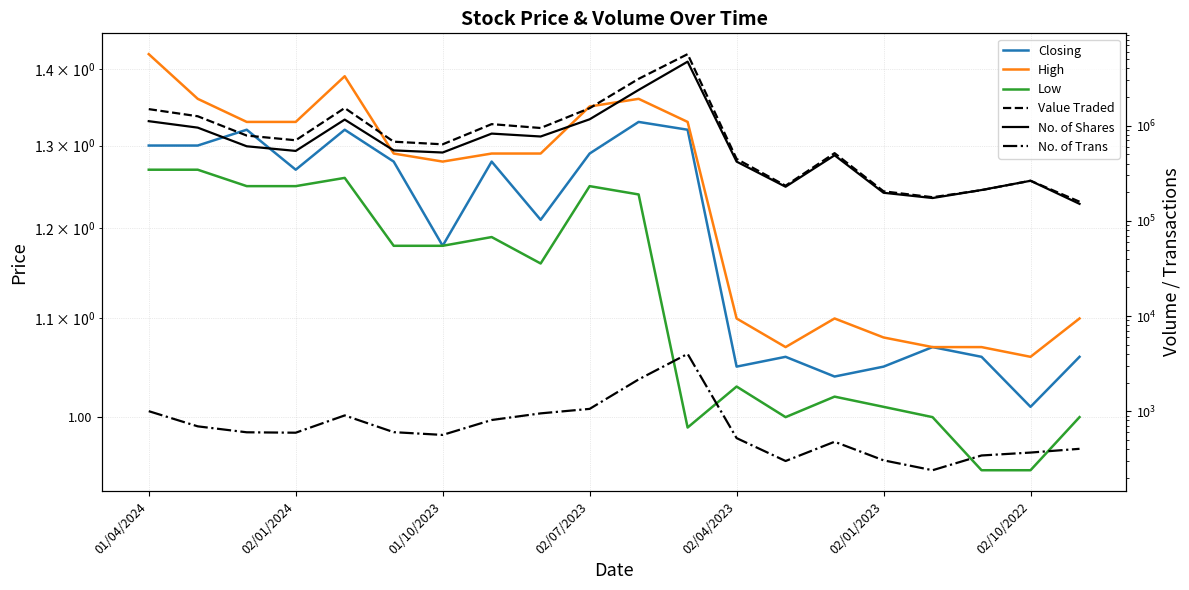

At which label does No. of Trans first exceed 601?

01/04/2024